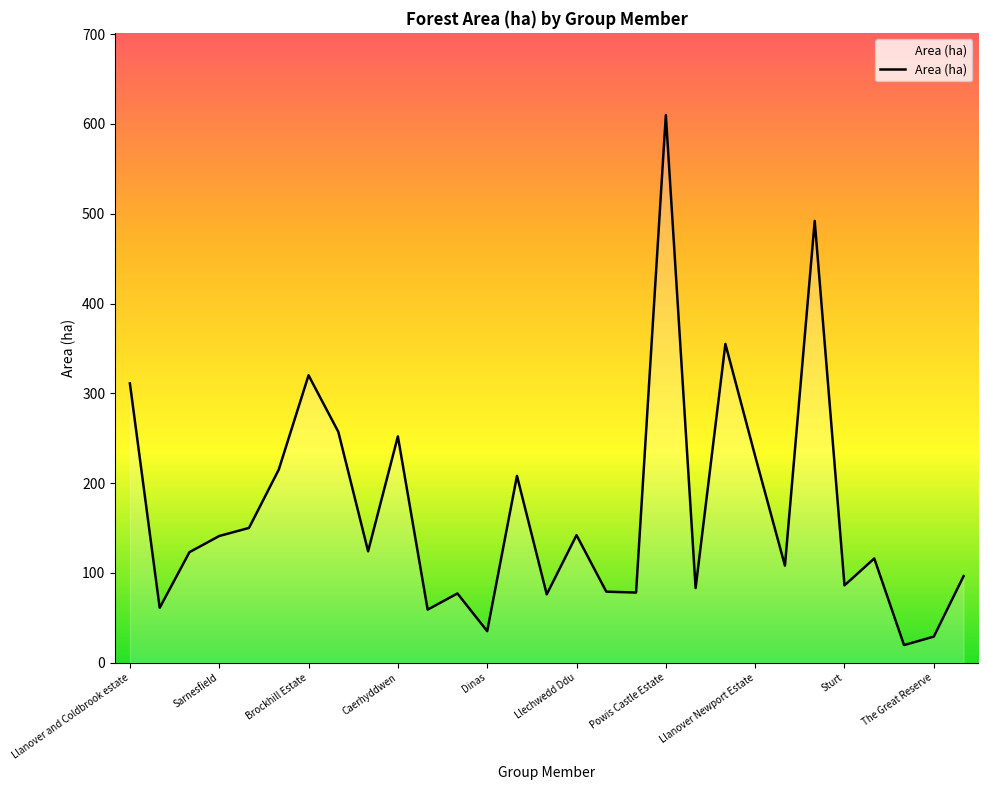

What is the smallest value displayed?

19.5